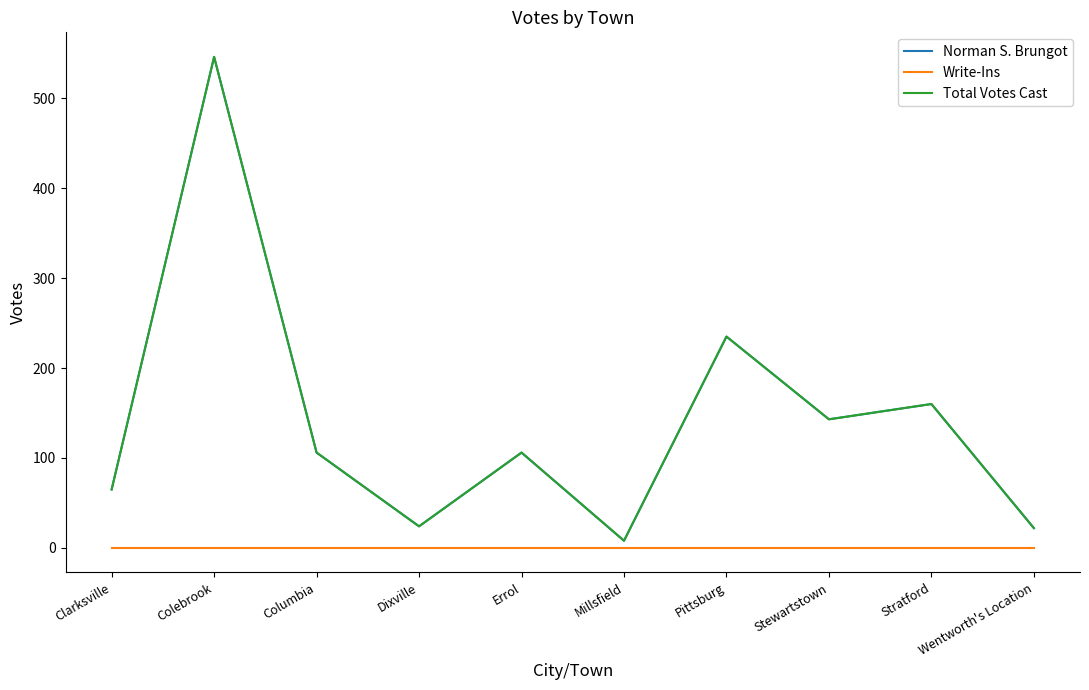

Does the chart display data point markers on the line(s)?

No